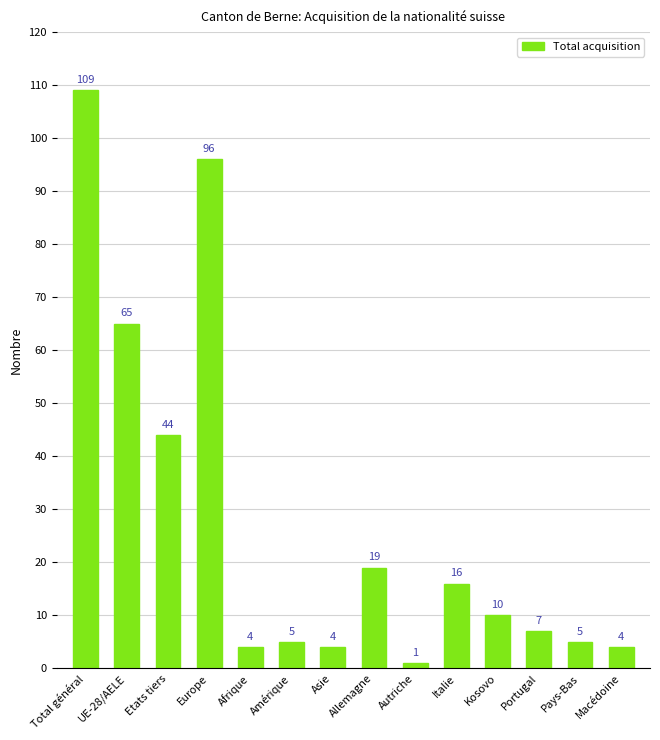

What is the sum of the values at Afrique and Total général?

113